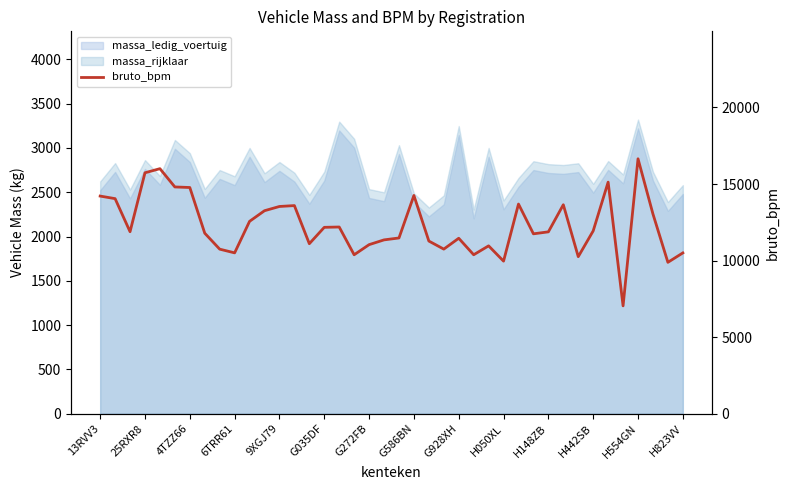

Is it true that the value at 28 is 13693?

True